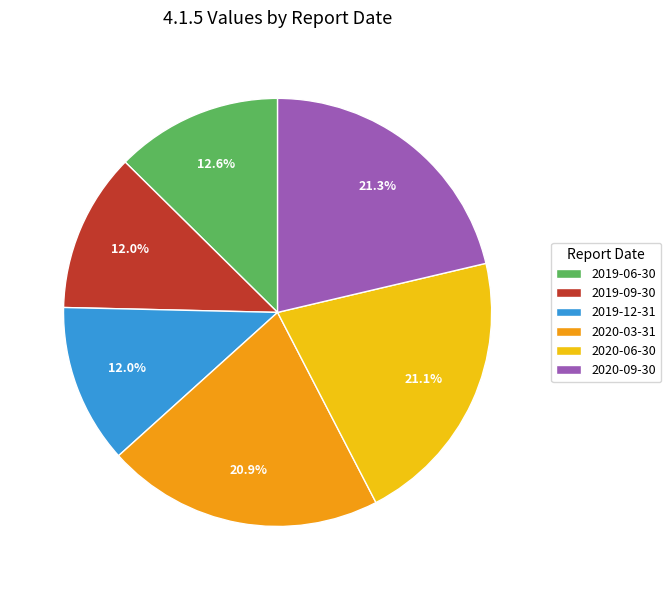

How many segments does this pie chart have?

6